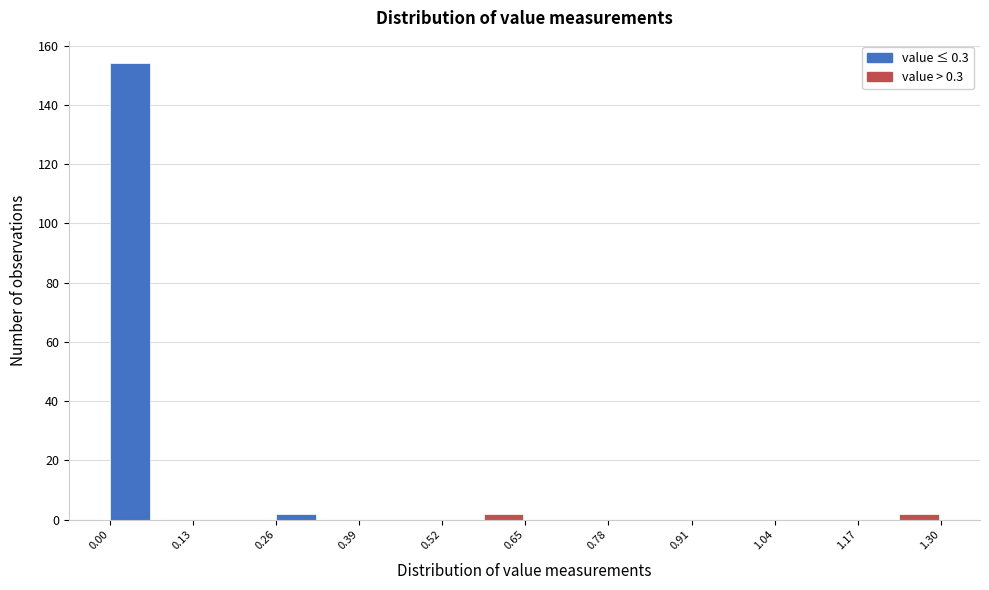

Read against the x-axis, roughly where is the centre of the tallest bar?

0.04